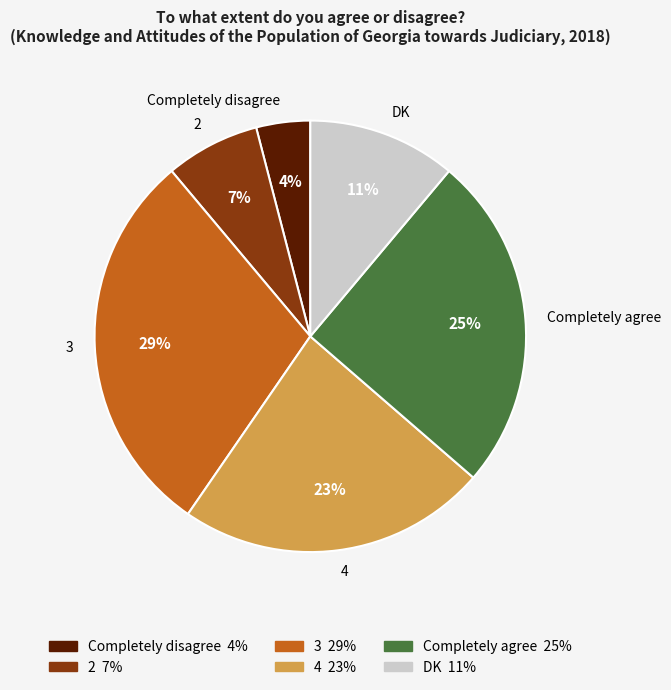

Is there a majority slice in this chart?

No